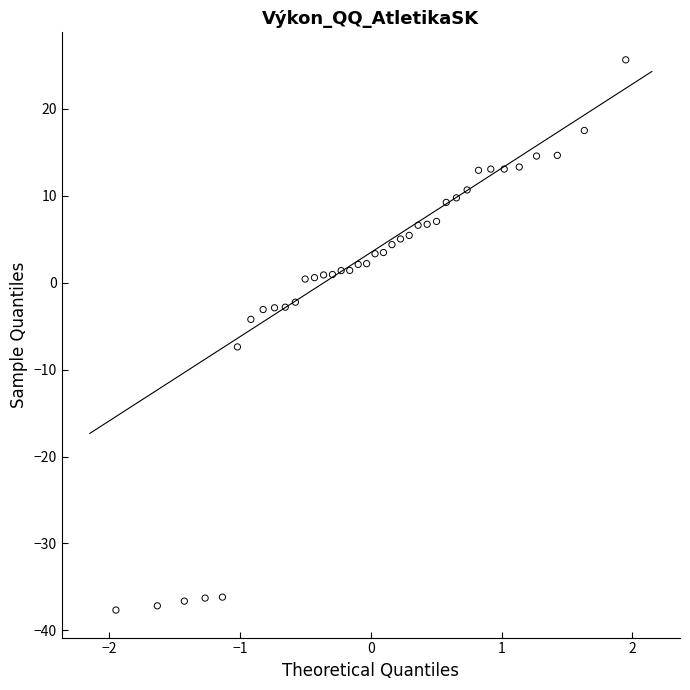

What is the range of Y values (max minus min)?

63.3